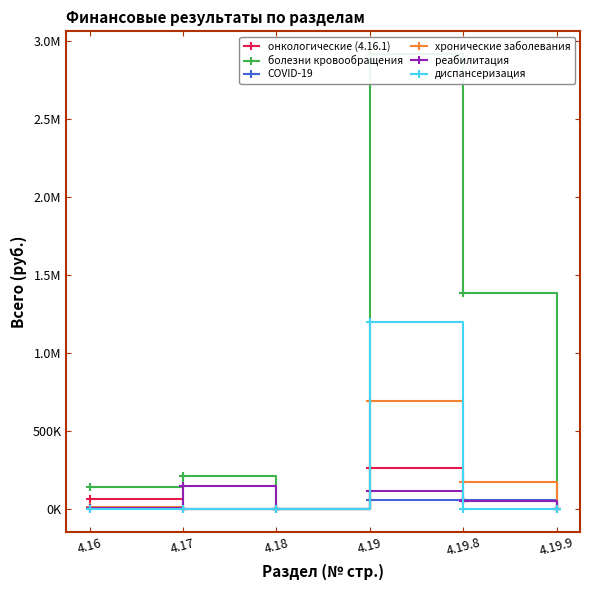

How many values in the реабилитация series are below 48674?

3